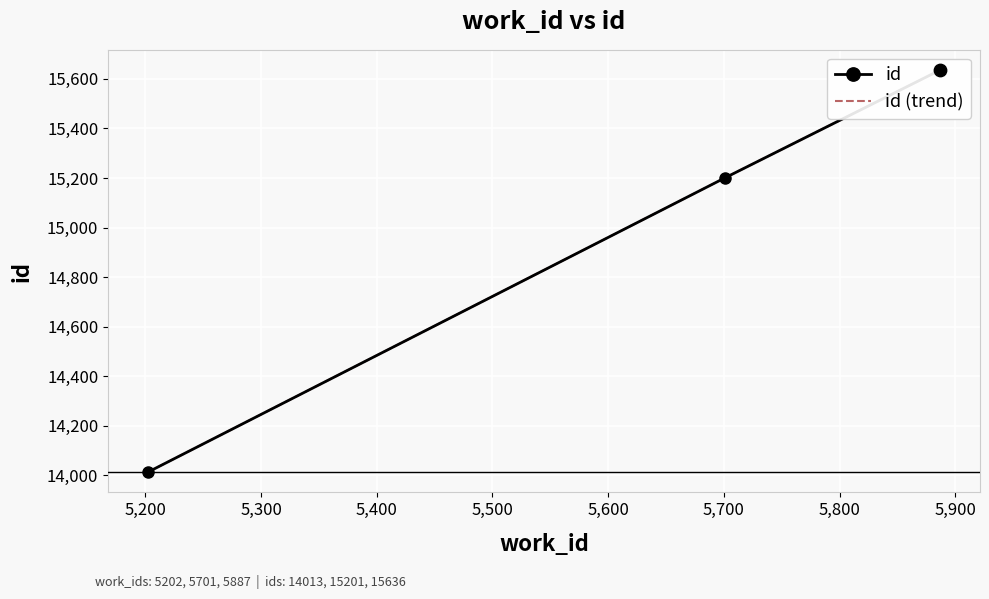

Is the value of id at 5,100 greater than the value of id (trend) at 5,100?

No